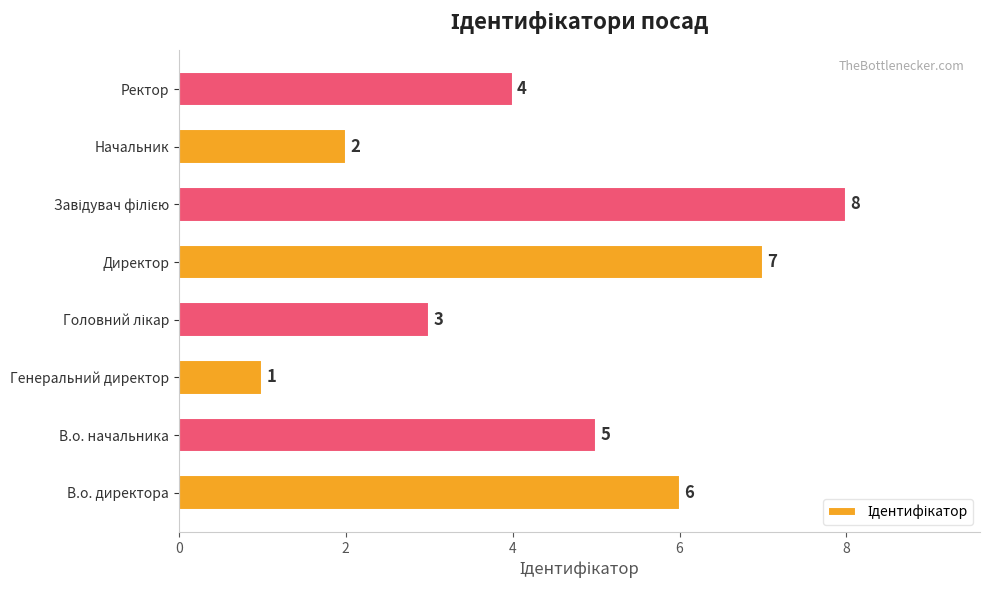

Where is the data nearest to the value 4?

Ректор